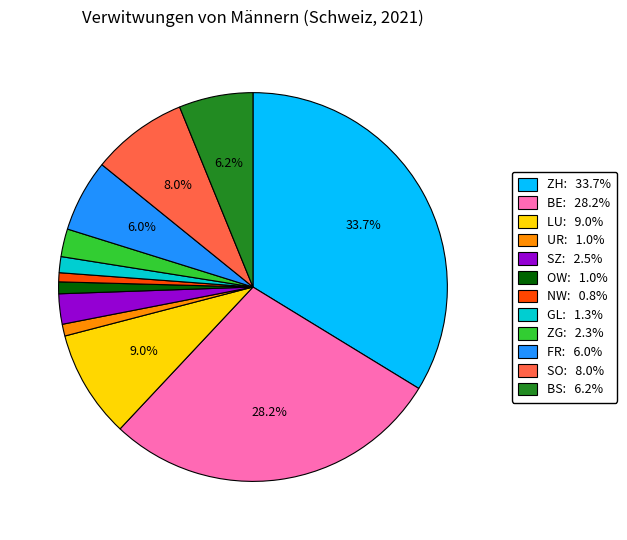

Is ZG the majority of the pie?

No